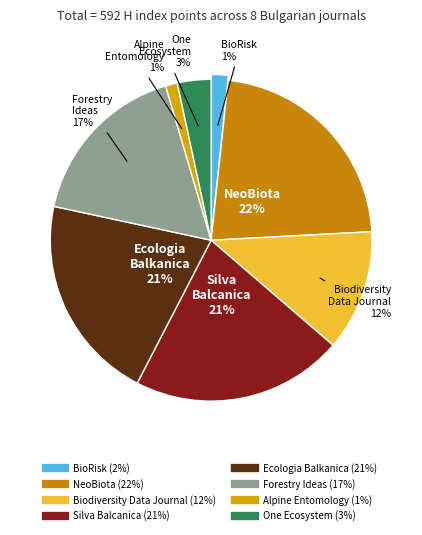

Rank the categories by value from highest to lowest.

NeoBiota, Silva Balcanica, Ecologia Balkanica, Forestry Ideas, Biodiversity Data Journal, One Ecosystem, BioRisk, Alpine Entomology